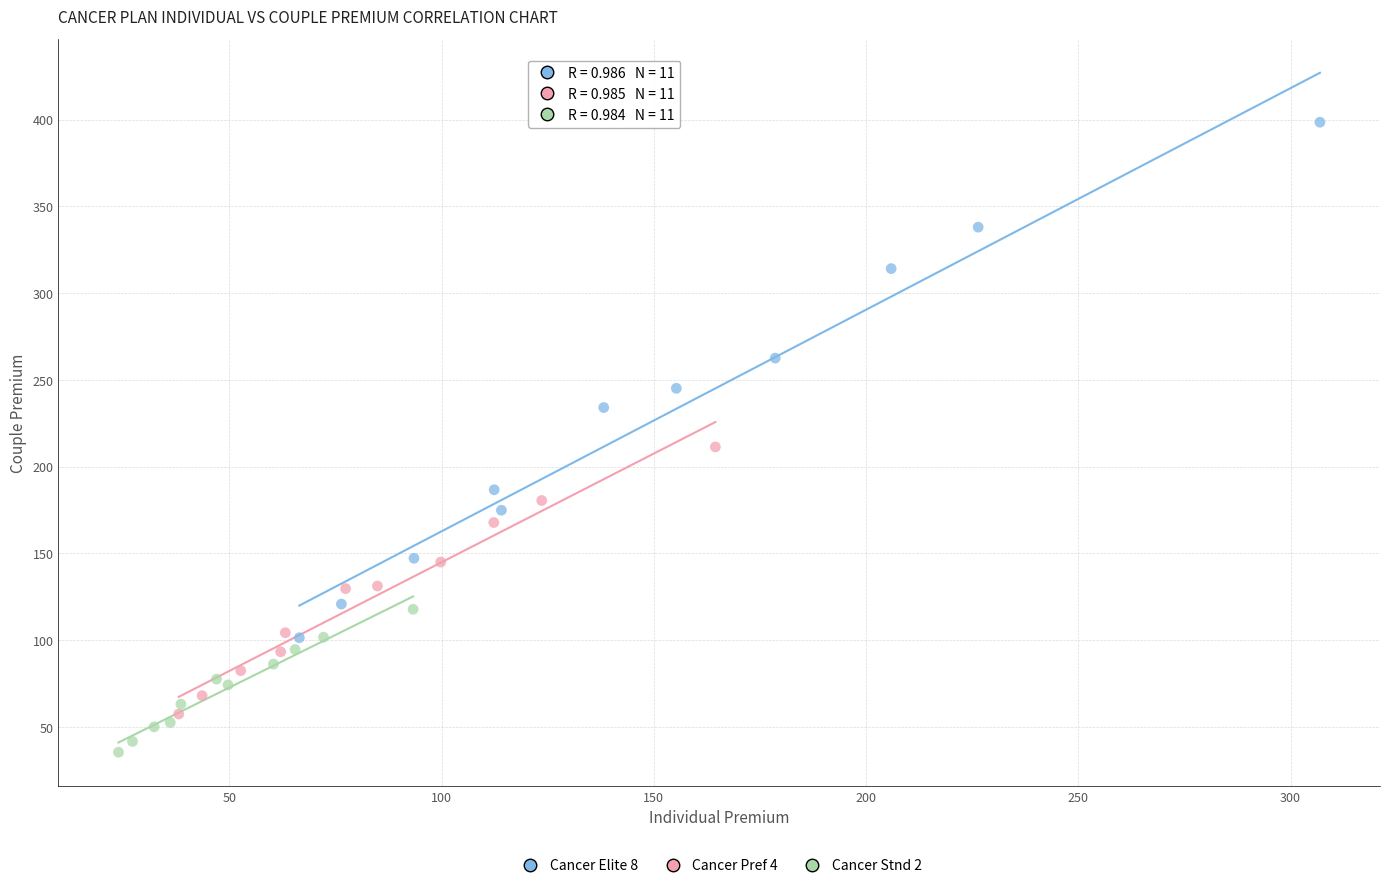

Which series reaches the maximum Y coordinate?

Cancer Elite 8